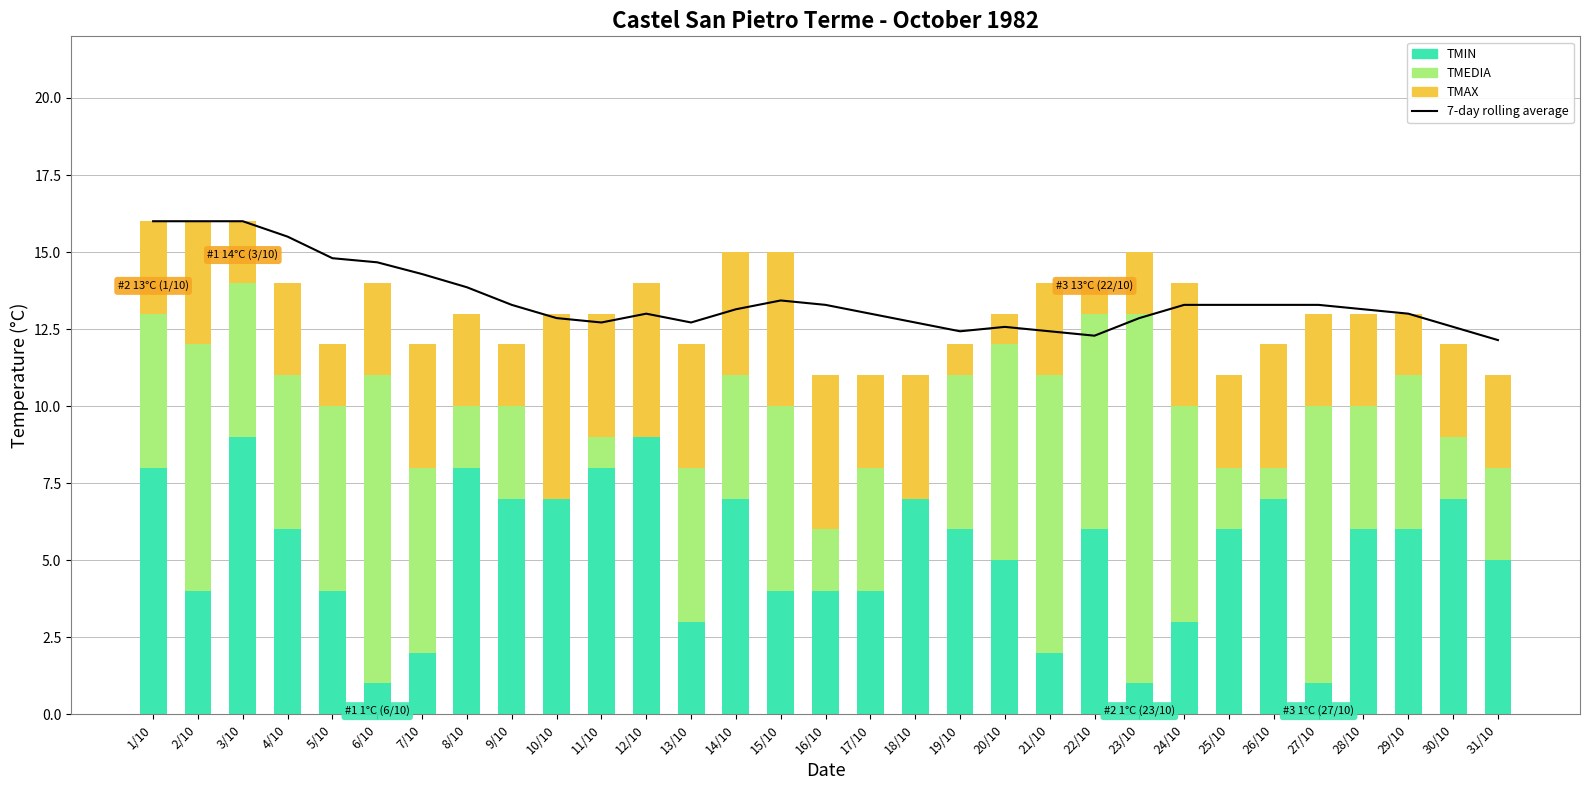

What is the change in value from 16/10 to 28/10?

-0.1